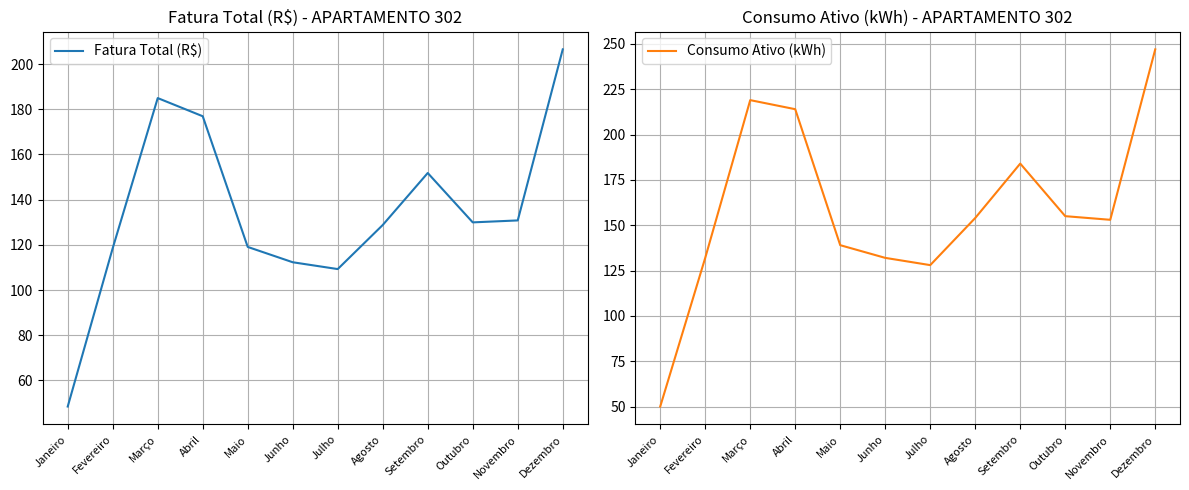

At how many categories does at least one series exceed 116?

11